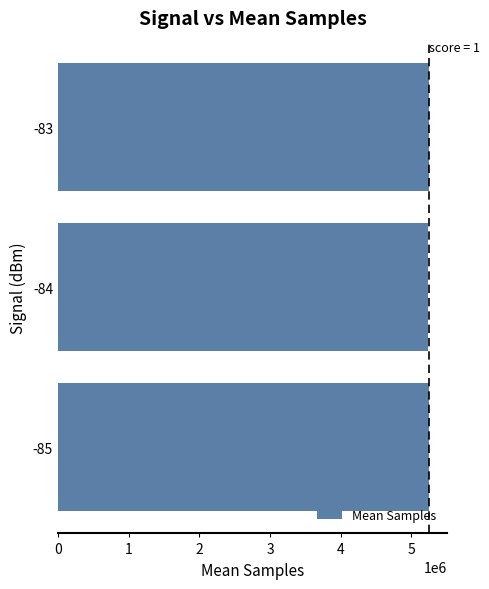

What is the sum of the values at -84 and -85?

10487065.1